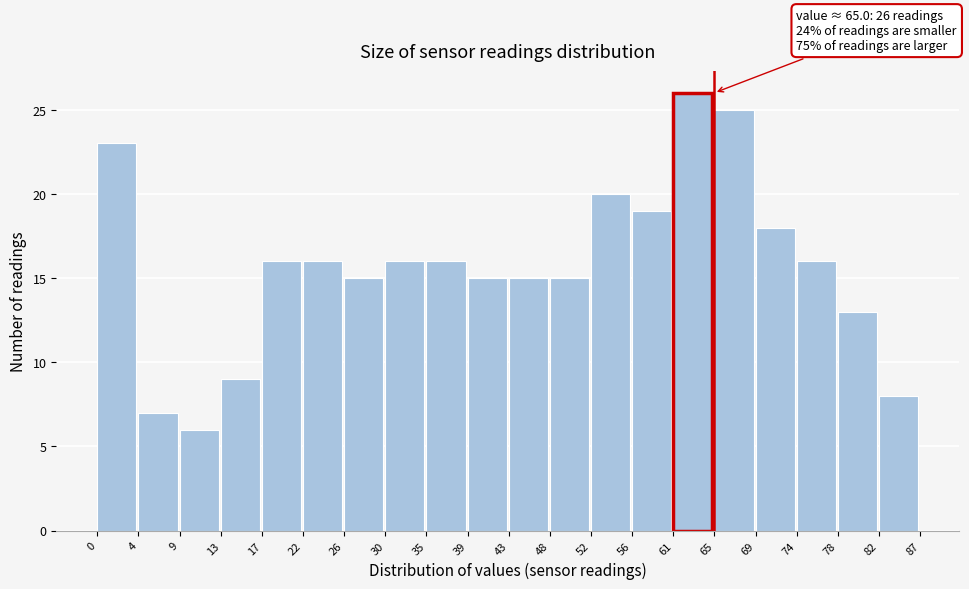

Which range on the x-axis has the tallest bar?

61 to 65